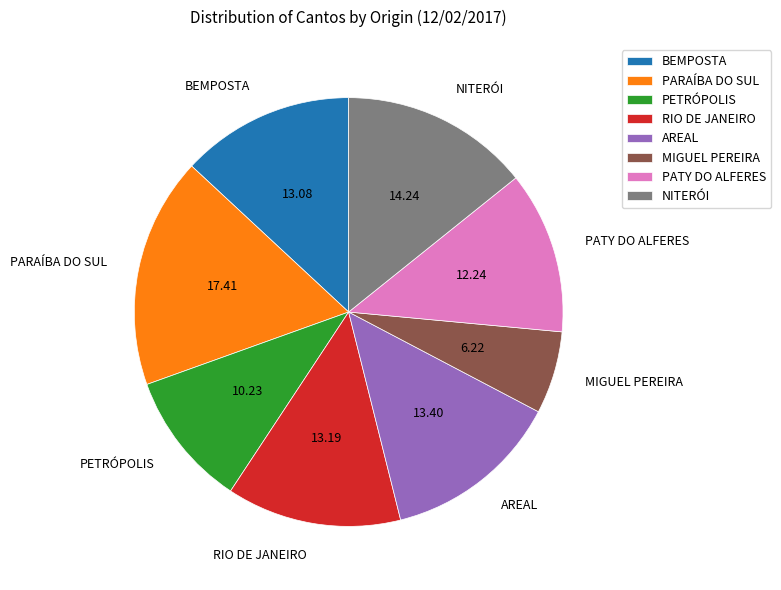

How many segments does this pie chart have?

8